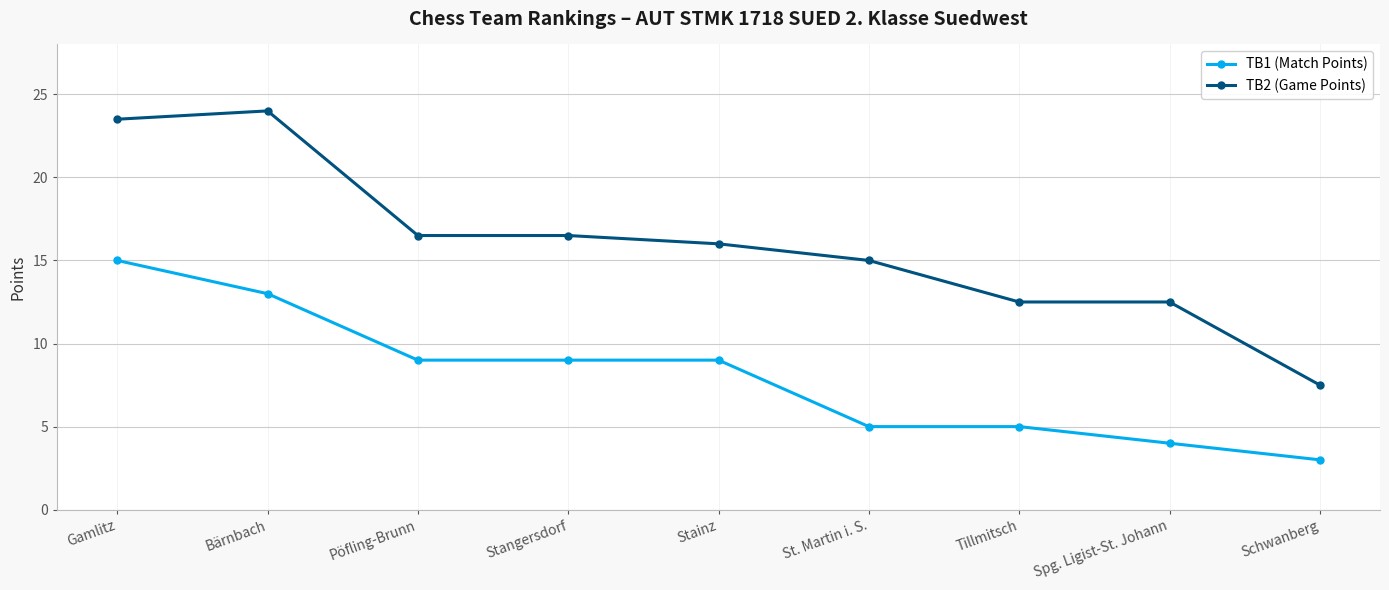

What is the sum of the TB1 (Match Points) values at Stainz and Schwanberg?

12.0